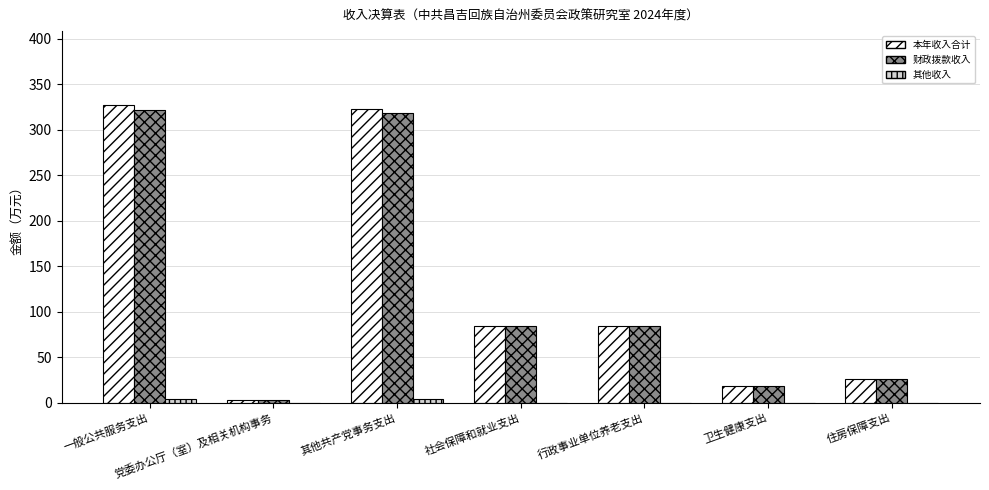

What is the maximum value for 本年收入合计?

326.8